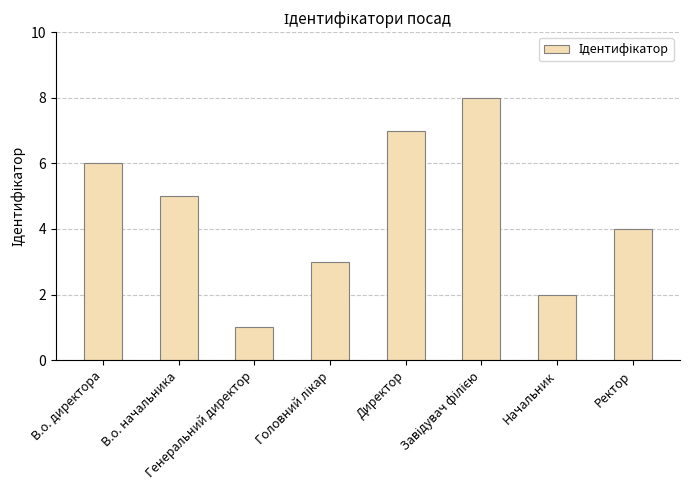

What is the difference between the maximum and minimum values?

7